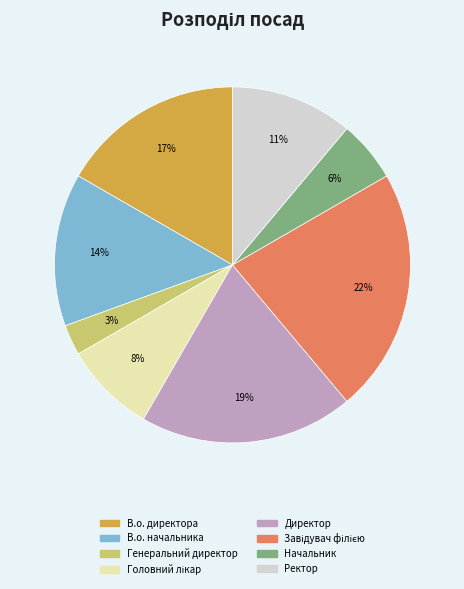

To the nearest percent, what is the difference between the largest and smallest slice percentages?

19%